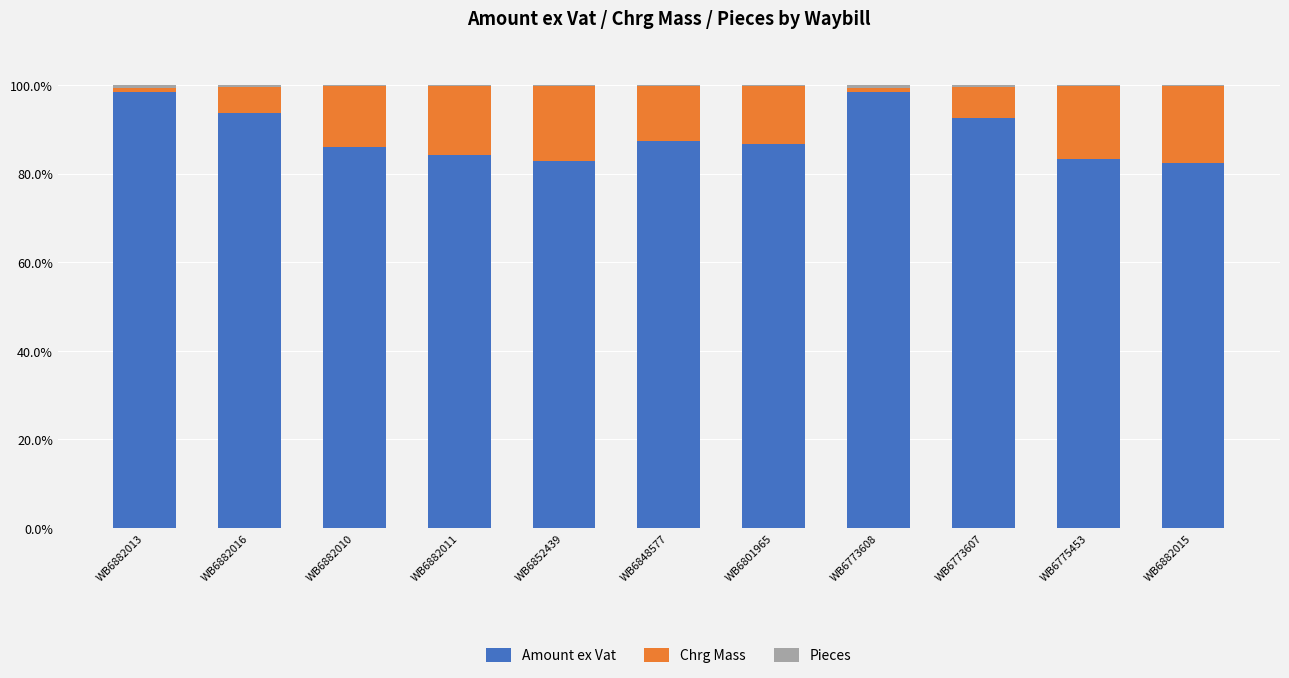

The value of Amount ex Vat at WB6882013 is 145.5. True or false?

False